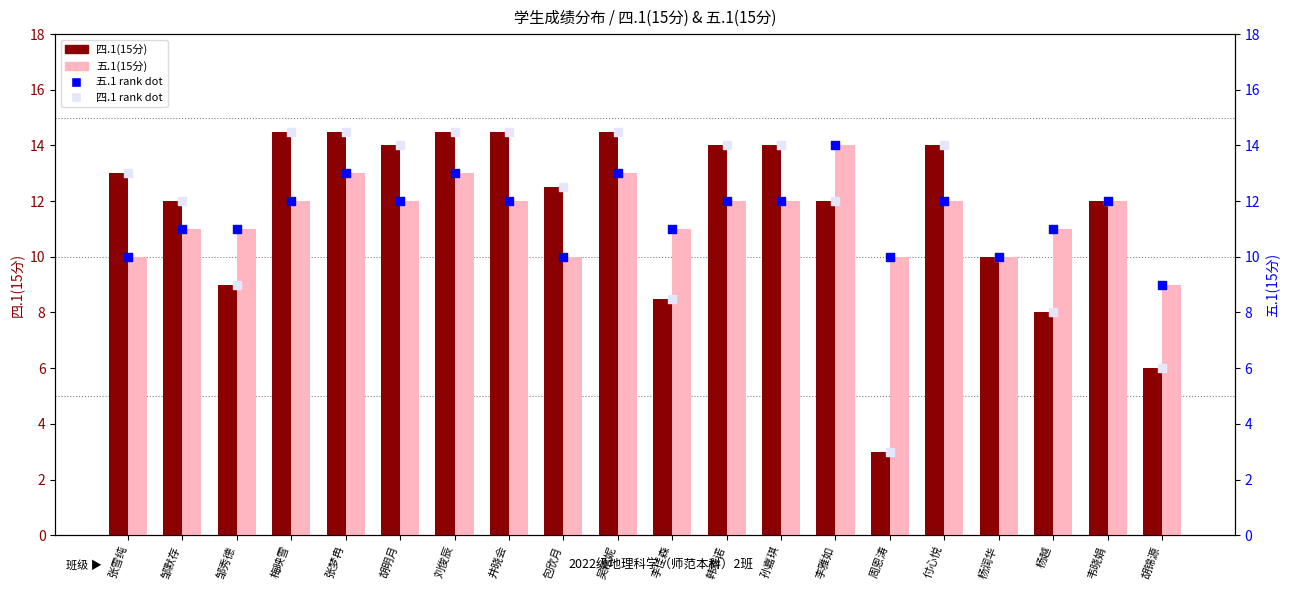

Is the value of 五.1(15分) at 刘俊辰 greater than the value of 五.1 rank dot at 胡明月?

Yes